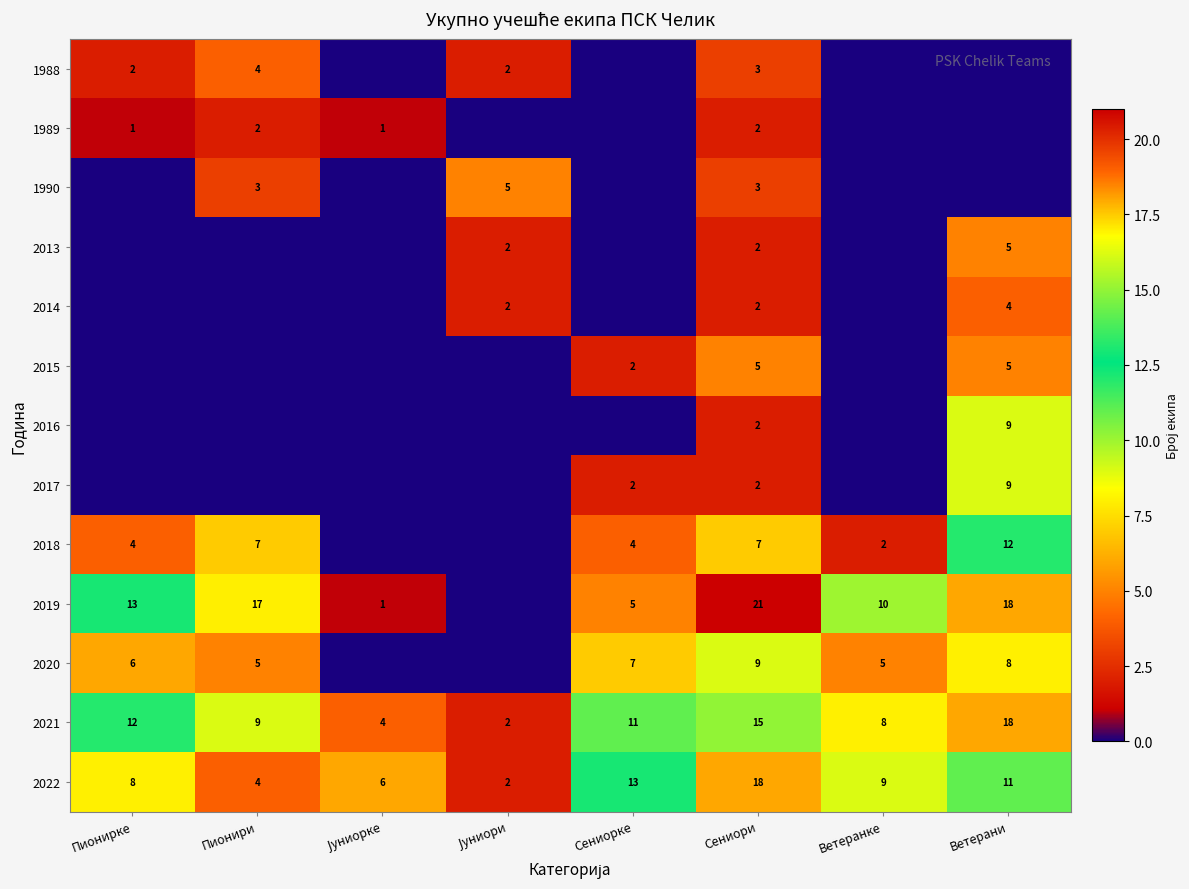

How many 2022 values are between 6 and 13?

5